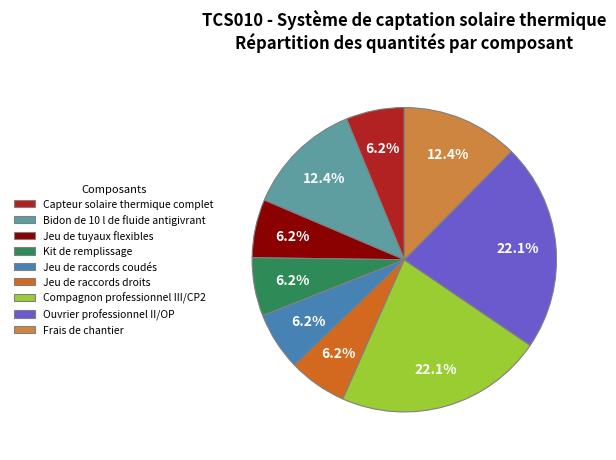

Is the sum of Ouvrier professionnel II/OP and Jeu de tuyaux flexibles greater than half?

No